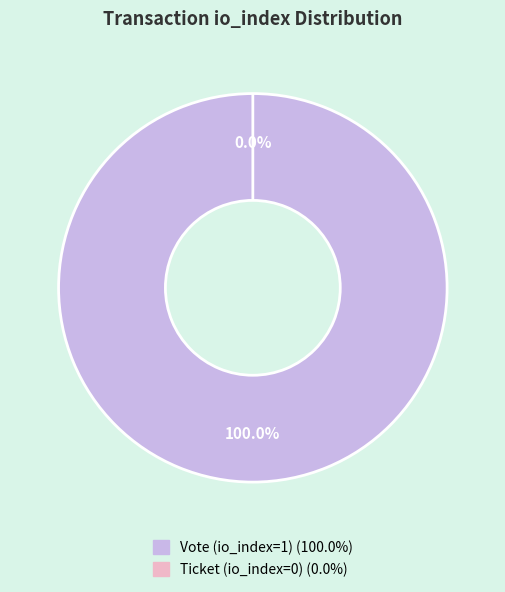

Which slice is the largest?

Vote (io_index=1)